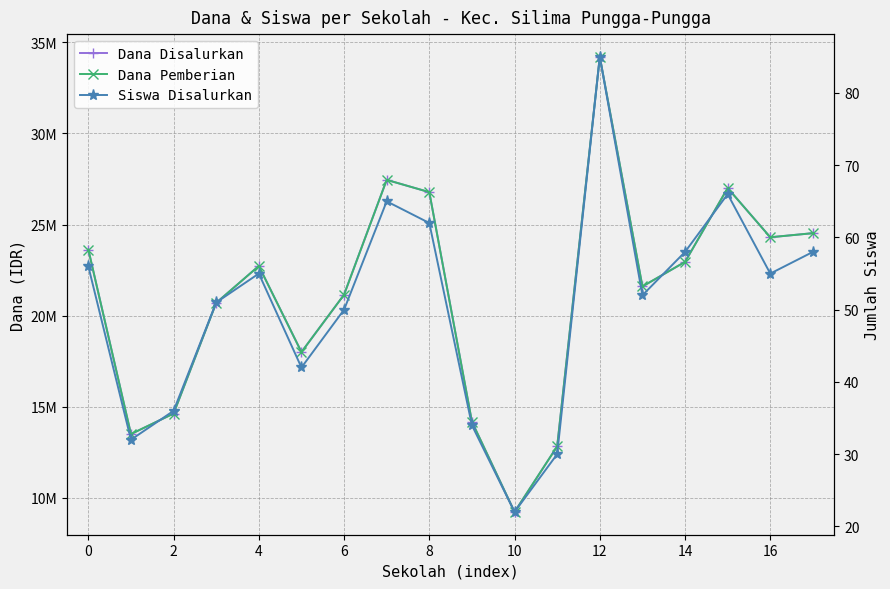

Does the chart display data point markers on the line(s)?

Yes